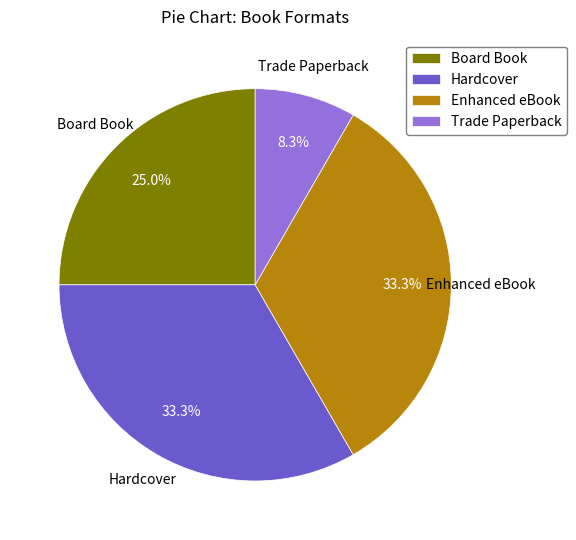

Do Hardcover and Board Book together represent more than half of the pie?

Yes